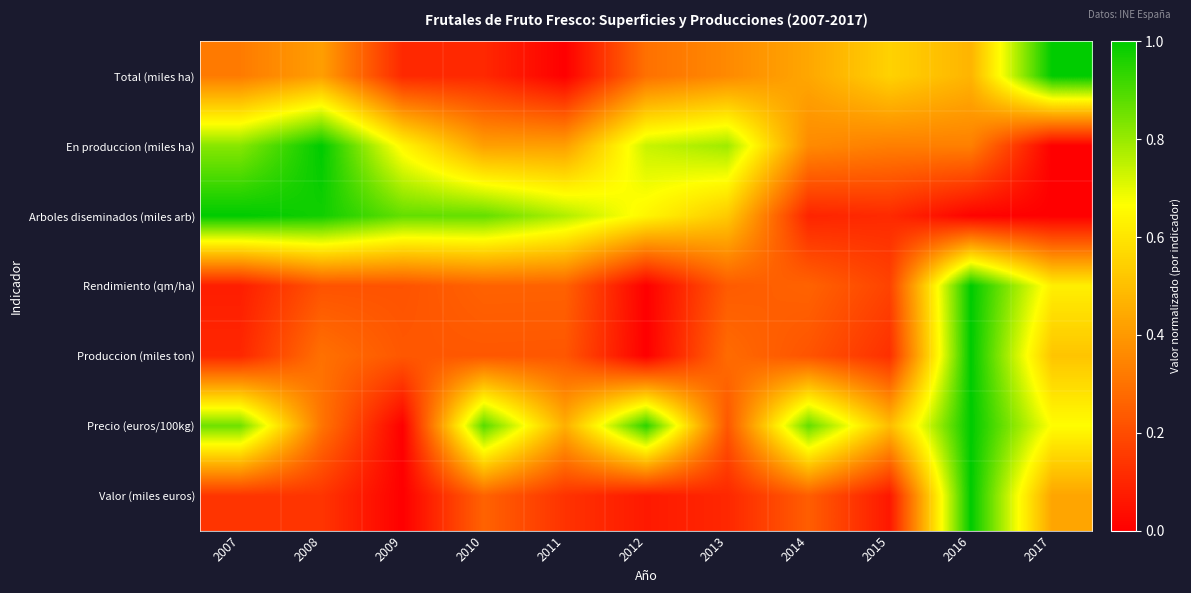

At how many categories does at least one series exceed 0?

11